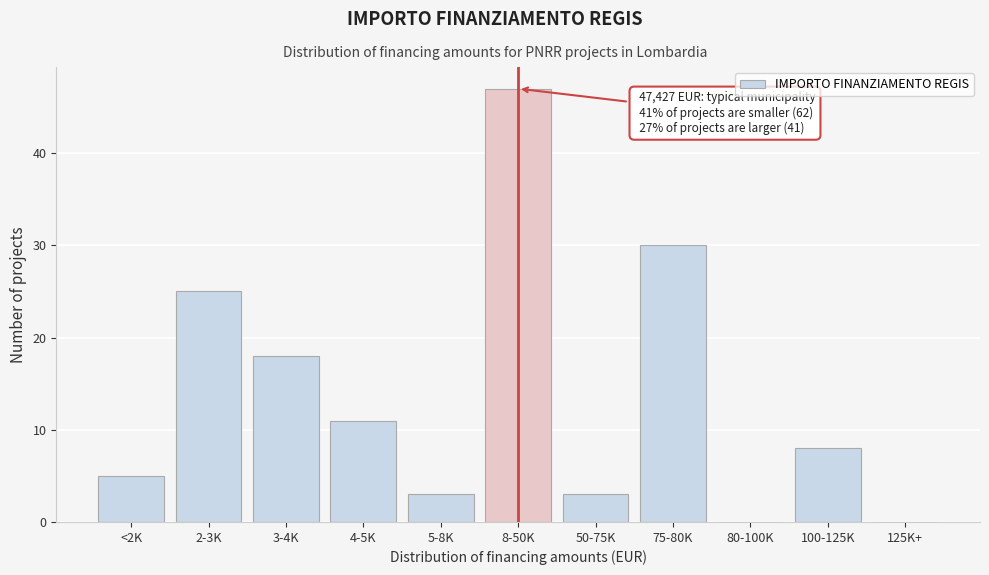

Reading left to right, transcribe all the data shown in this chart.

<2K=5	2-3K=25	3-4K=18	4-5K=11	5-8K=3	8-50K=47	50-75K=3	75-80K=30	80-100K=0	100-125K=8	125K+=0